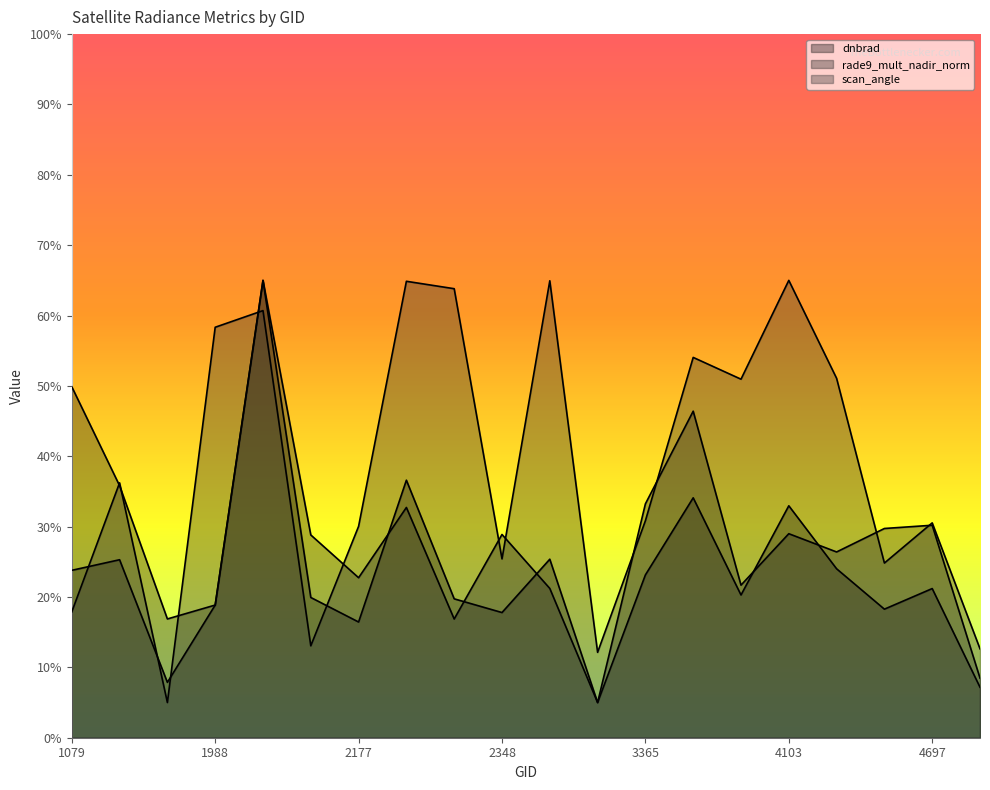

How many lines are shown in the chart?

3